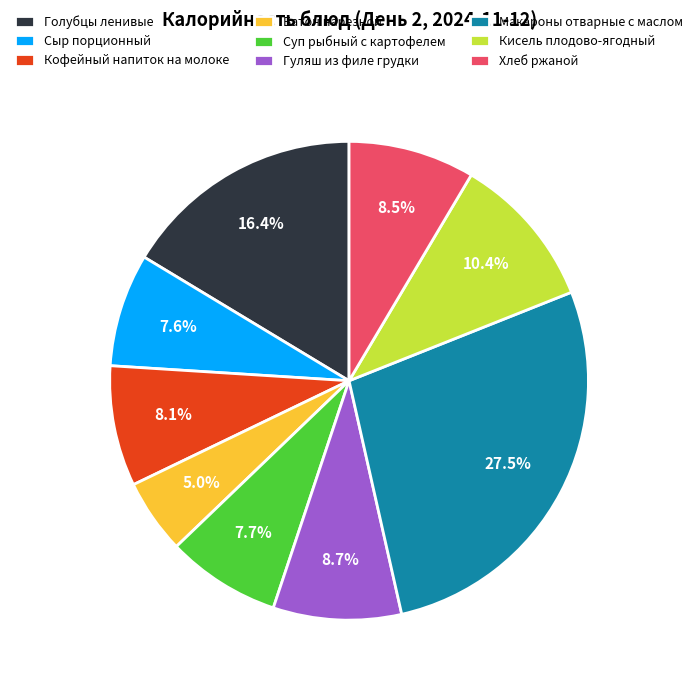

Combined, what portion of the pie is Голубцы ленивые and Хлеб ржаной?

24.9%